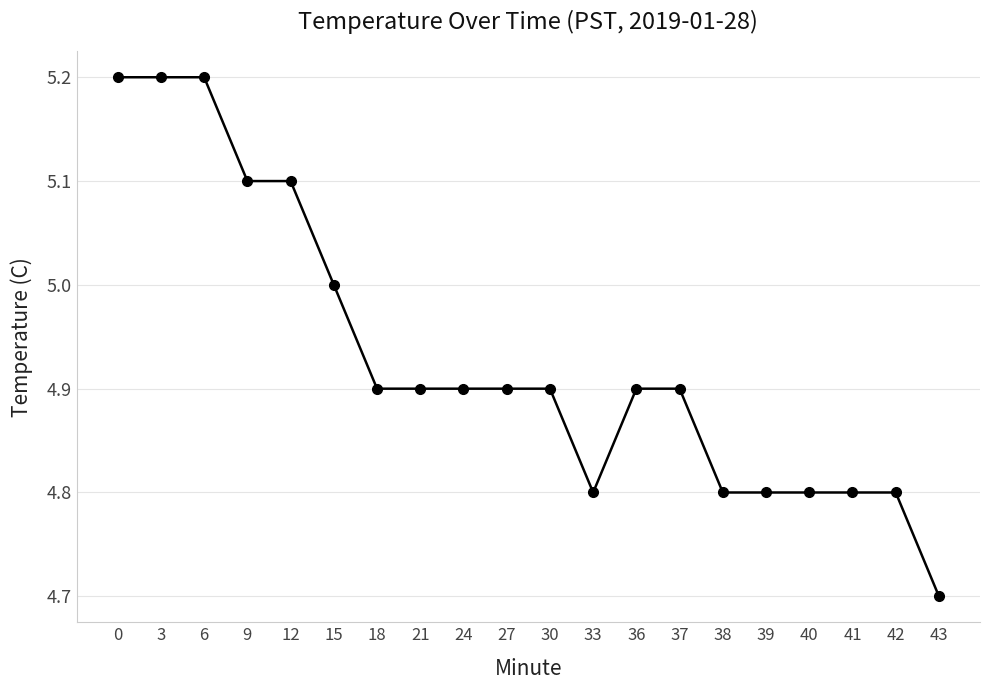

What is the change in value from 36 to 40?

-0.1